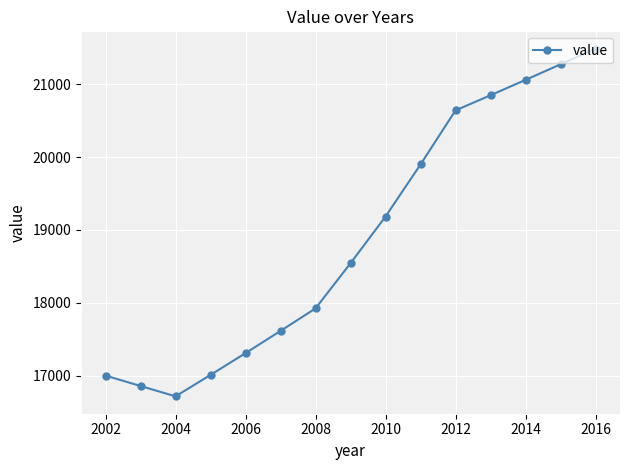

How many points are lower than both their immediate neighbors (excluding endpoints)?

1